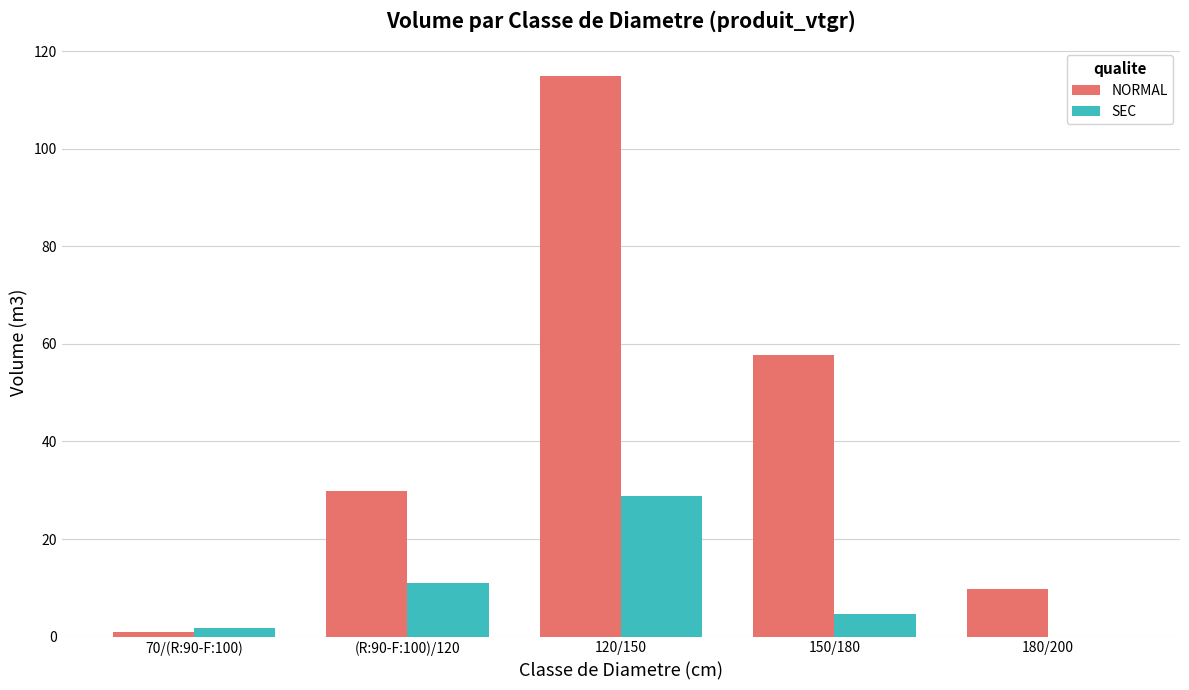

Which series has the largest range (max minus min)?

NORMAL